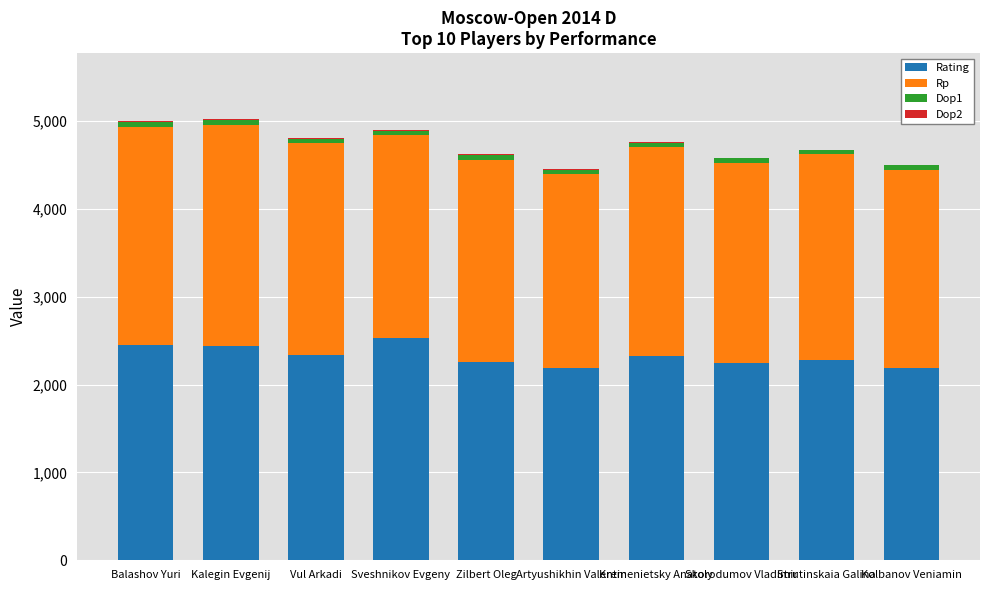

Are the bars grouped side by side (vs. stacked)?

No